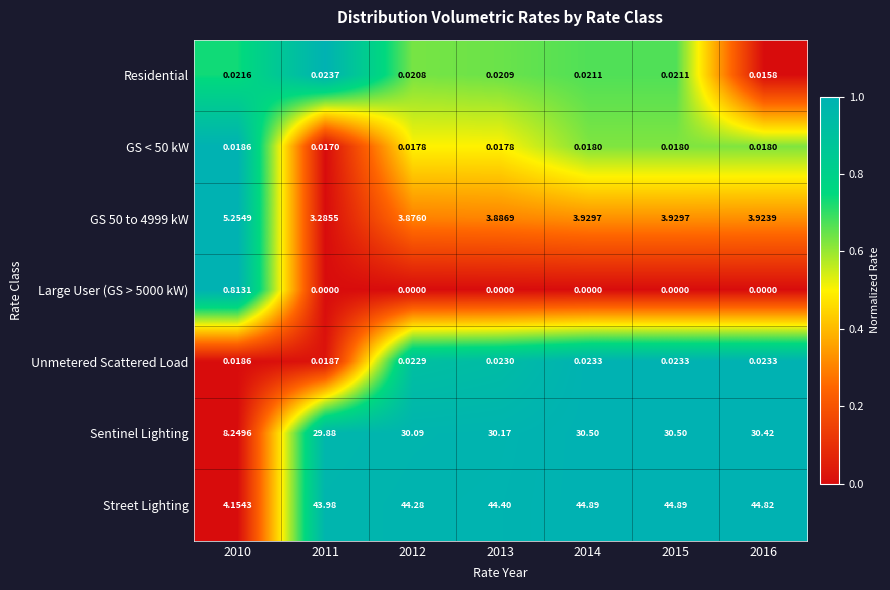

Is the value of Unmetered Scattered Load at 2014 greater than the value of GS 50 to 4999 kW at 2014?

No